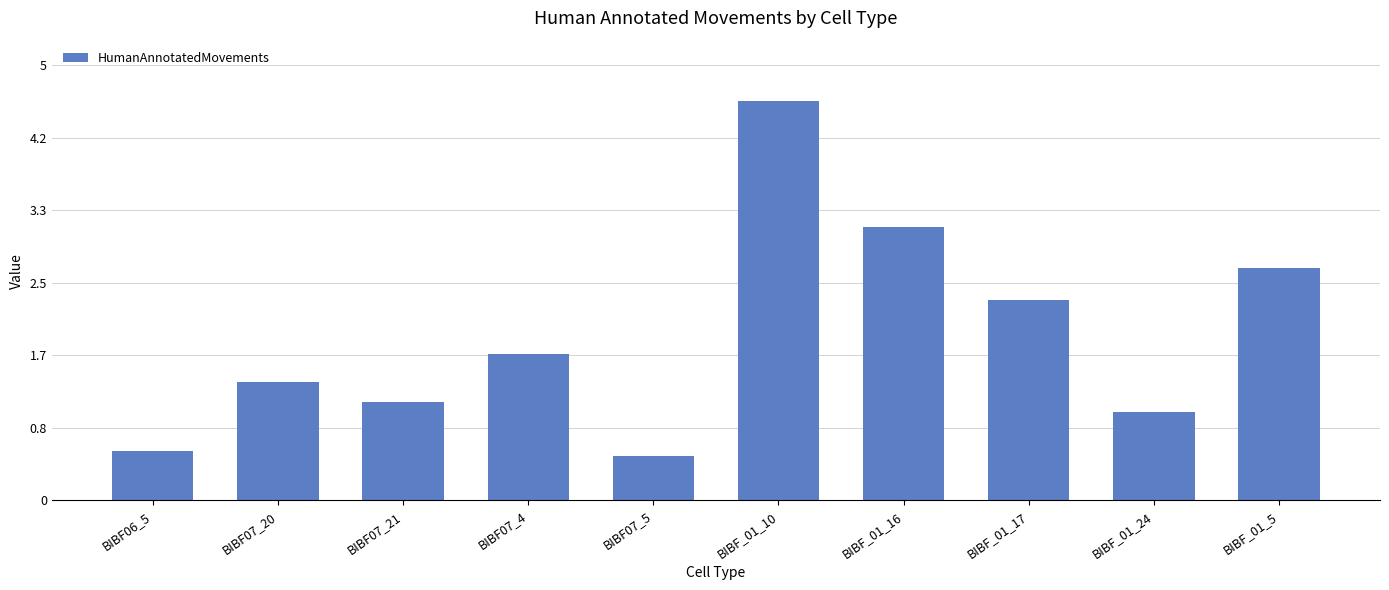

What is the difference between the values at BIBF_01_17 and BIBF_01_24?

1.3